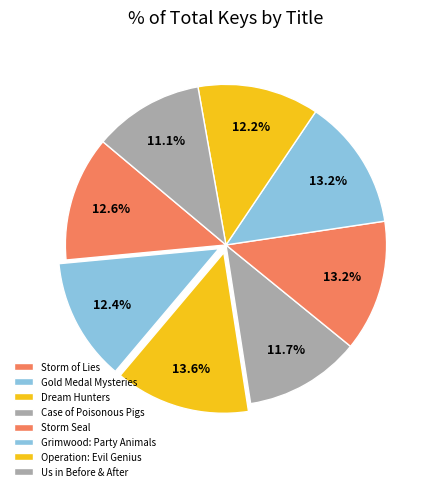

Which category has the smallest portion of the pie?

Us in Before & After